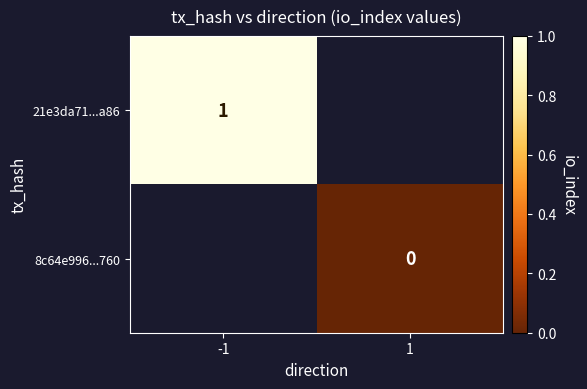

Which has a higher value, -1 or 1?

1